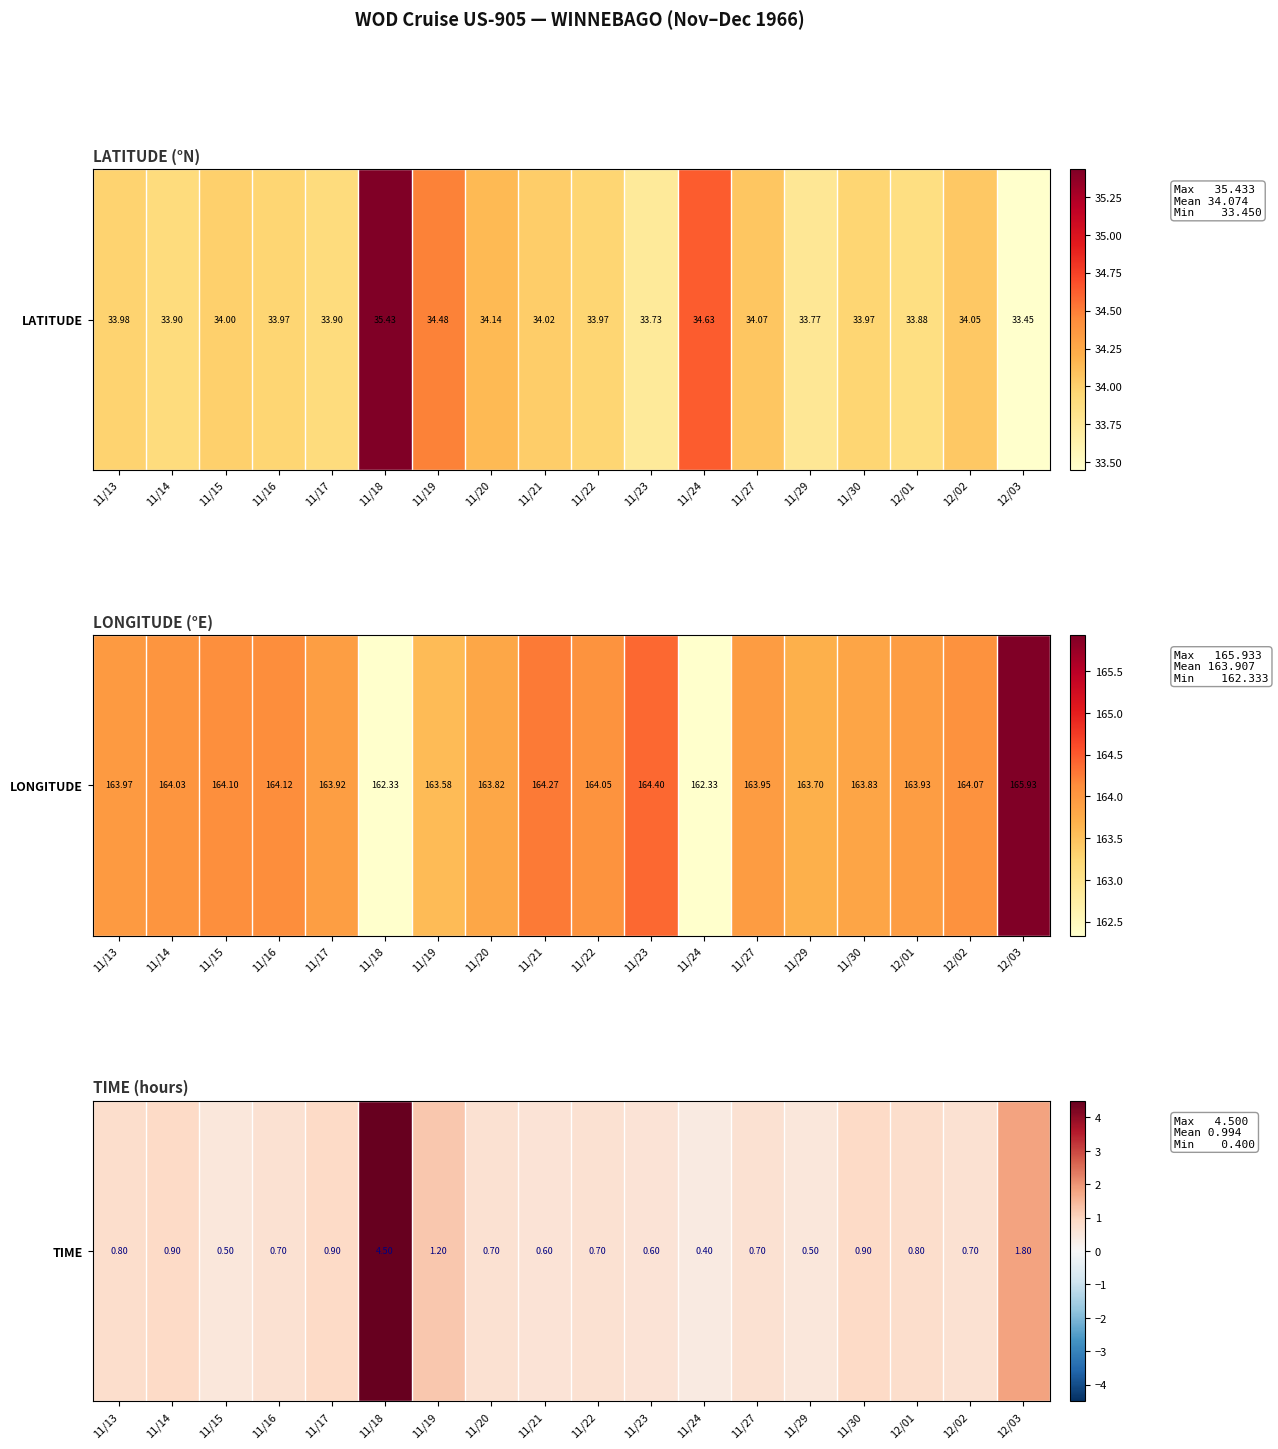

At which category does the chart reach its peak across all series?

11/18